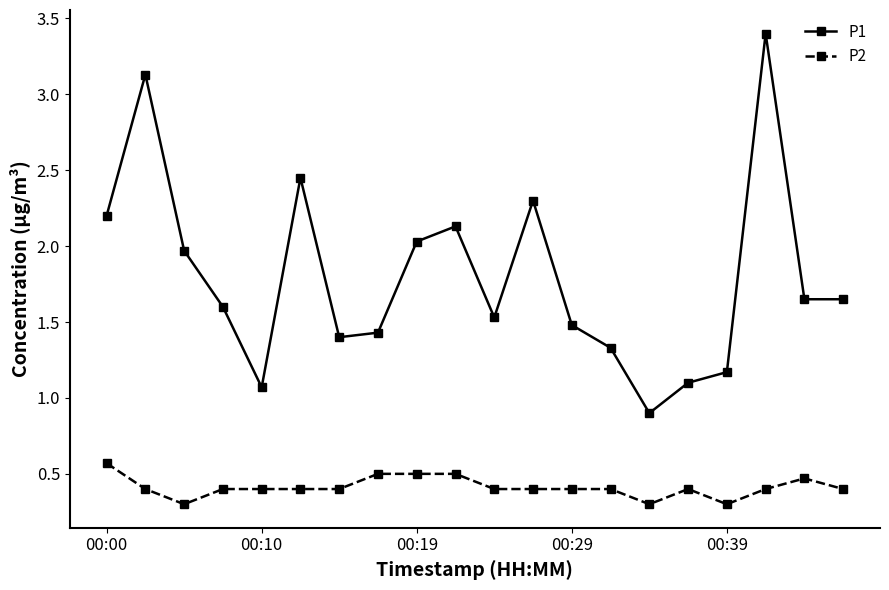

What is the difference between the maximum and minimum values in the P2 series?

0.3